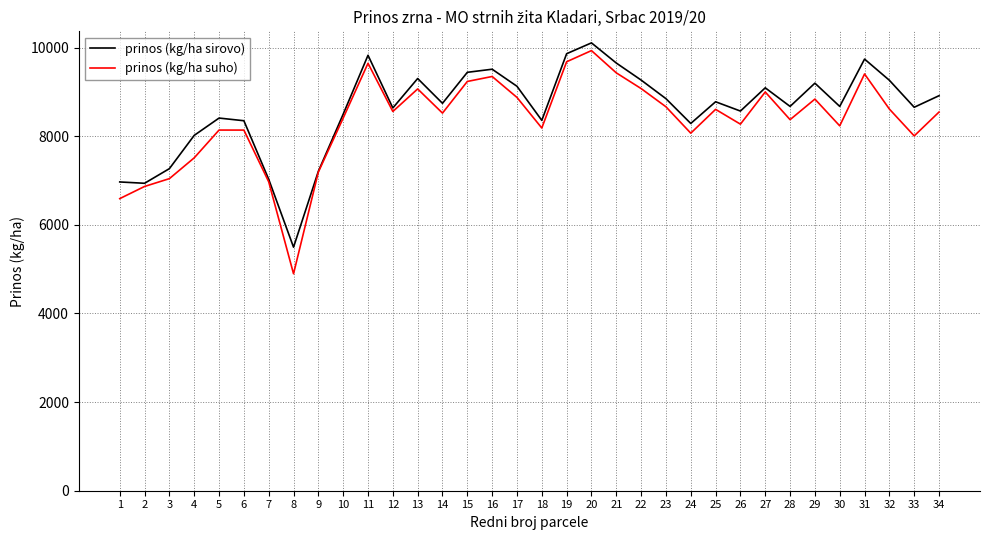

Does the chart display data point markers on the line(s)?

No